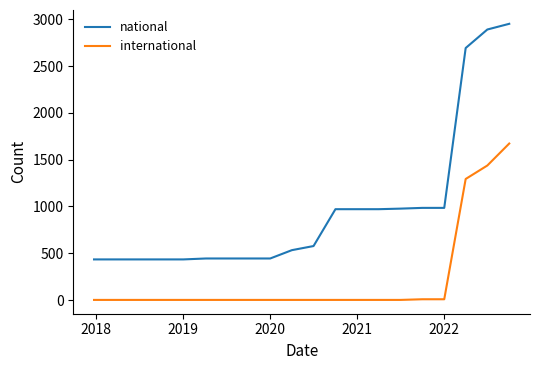

Rank the series by their maximum value, from highest to lowest.

national, international